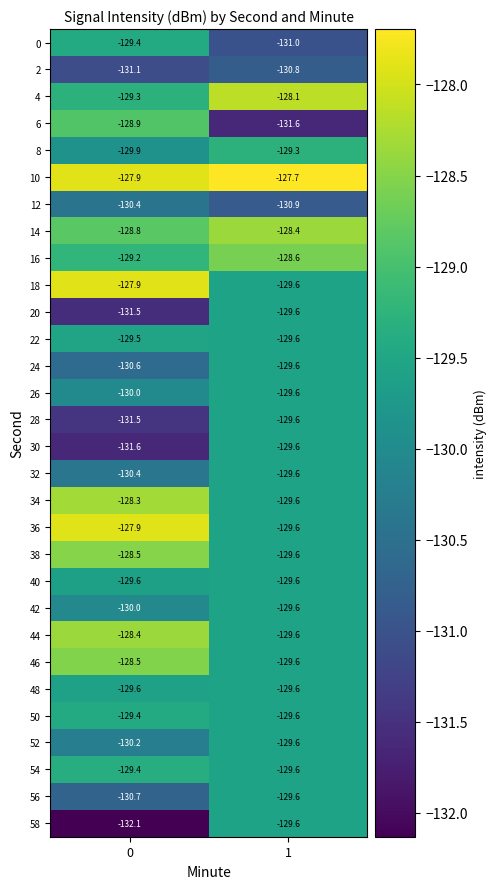

What is the approximate value of 34 at 1?

-129.6